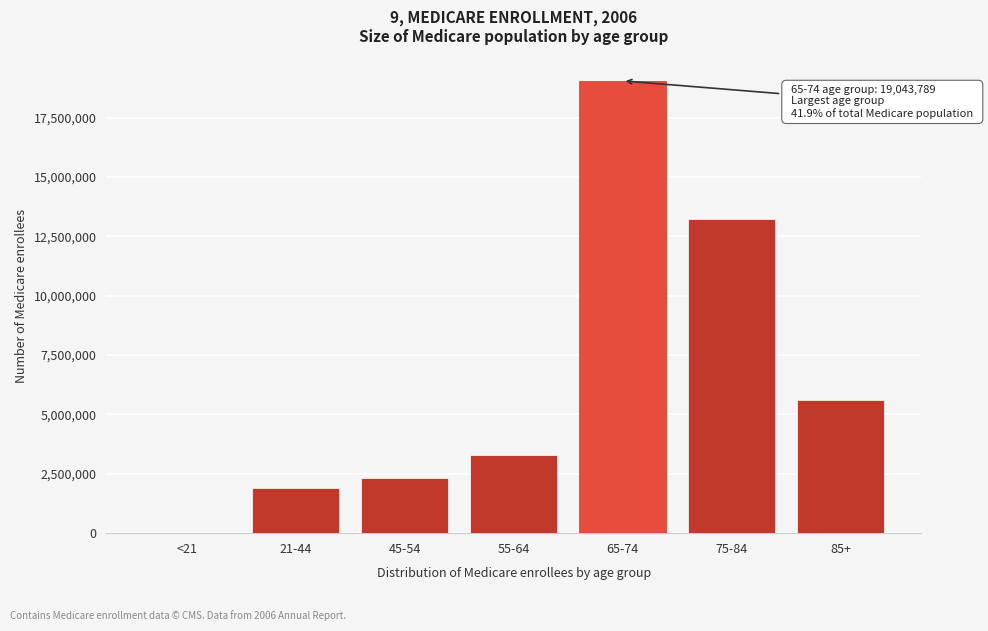

Reading left to right, list all the values displayed in this chart.

<21=19923	21-44=1905839	45-54=2332568	55-64=3294559	65-74=19043789	75-84=13227933	85+=5597465